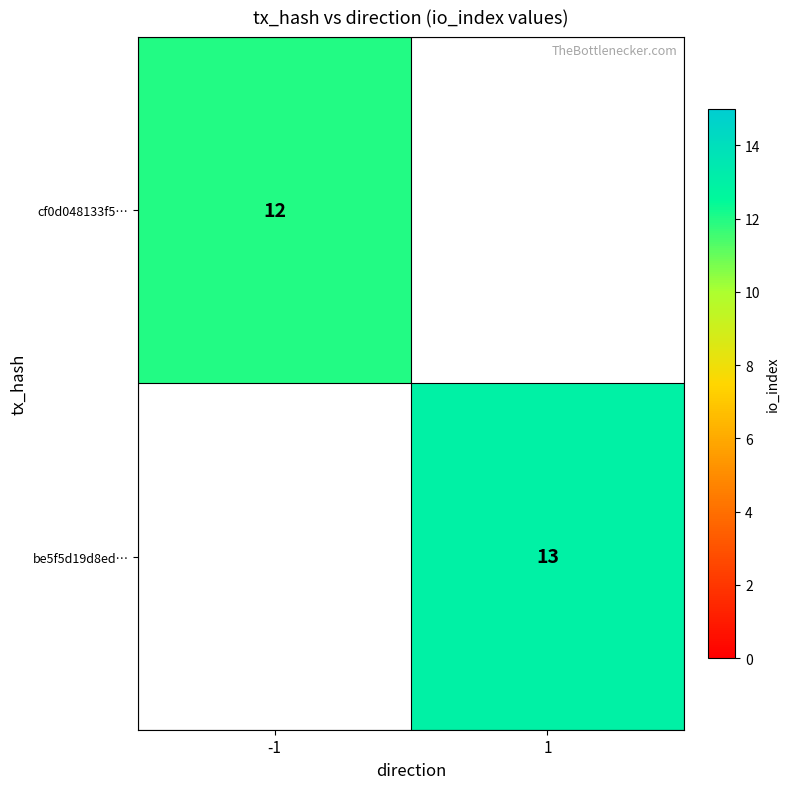

The value of be5f5d19d8ed… at 1 is 13. True or false?

True